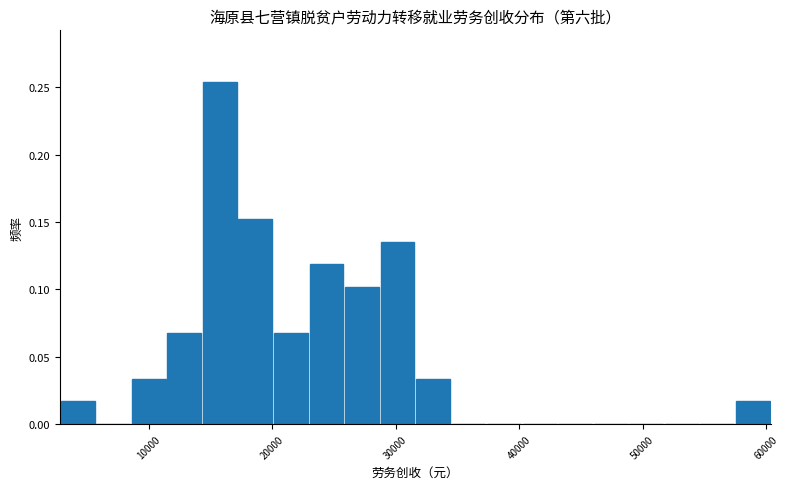

Read against the x-axis, roughly where is the centre of the tallest bar?

16000